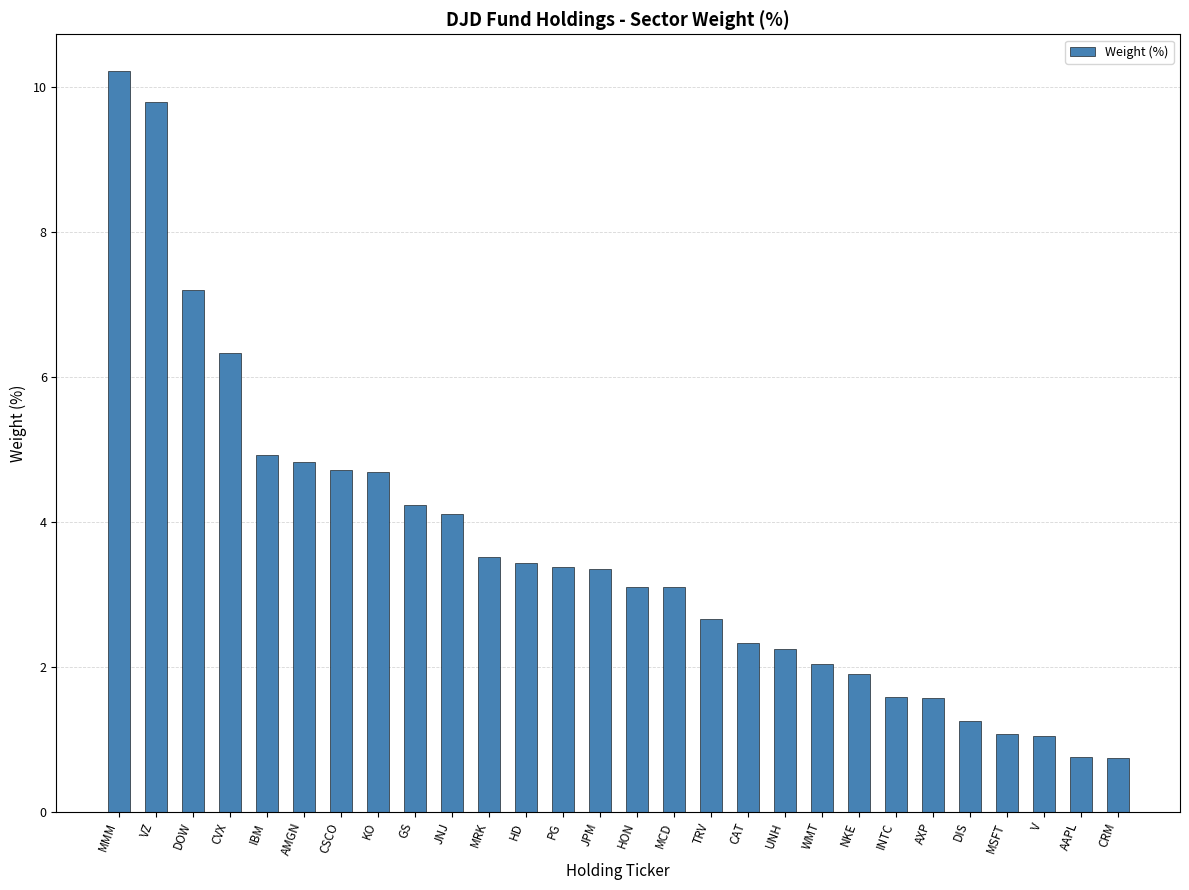

At which category does the chart reach its peak across all series?

MMM